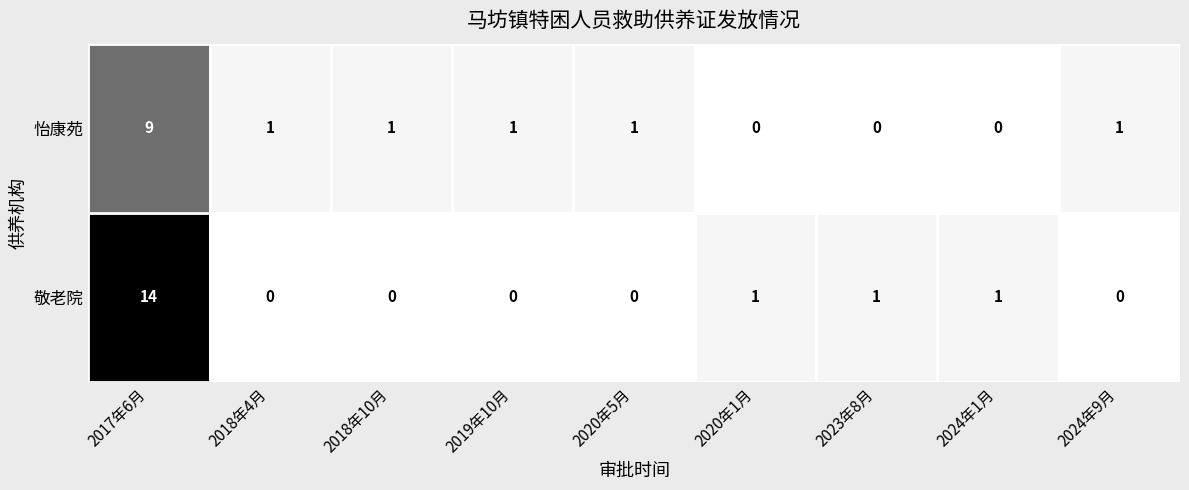

Reading left to right, transcribe all the data shown in this chart.

怡康苑: 2017年6月=9	2018年4月=1	2018年10月=1	2019年10月=1	2020年5月=1	2020年1月=0	2023年8月=0	2024年1月=0	2024年9月=1
敬老院: 2017年6月=14	2018年4月=0	2018年10月=0	2019年10月=0	2020年5月=0	2020年1月=1	2023年8月=1	2024年1月=1	2024年9月=0